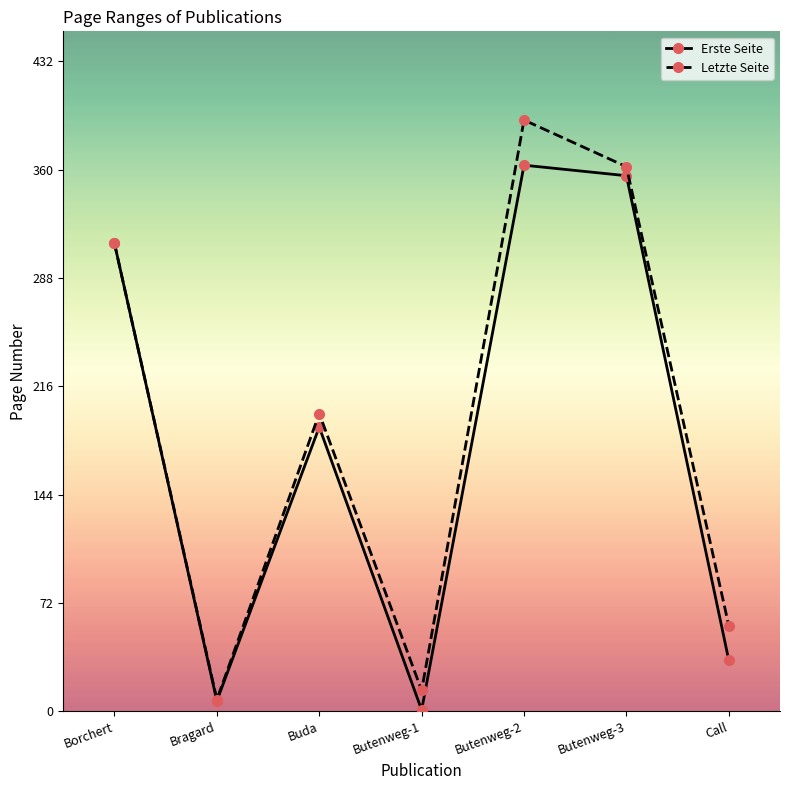

True or false: Erste Seite has more than 2 points higher than both neighbors.

False